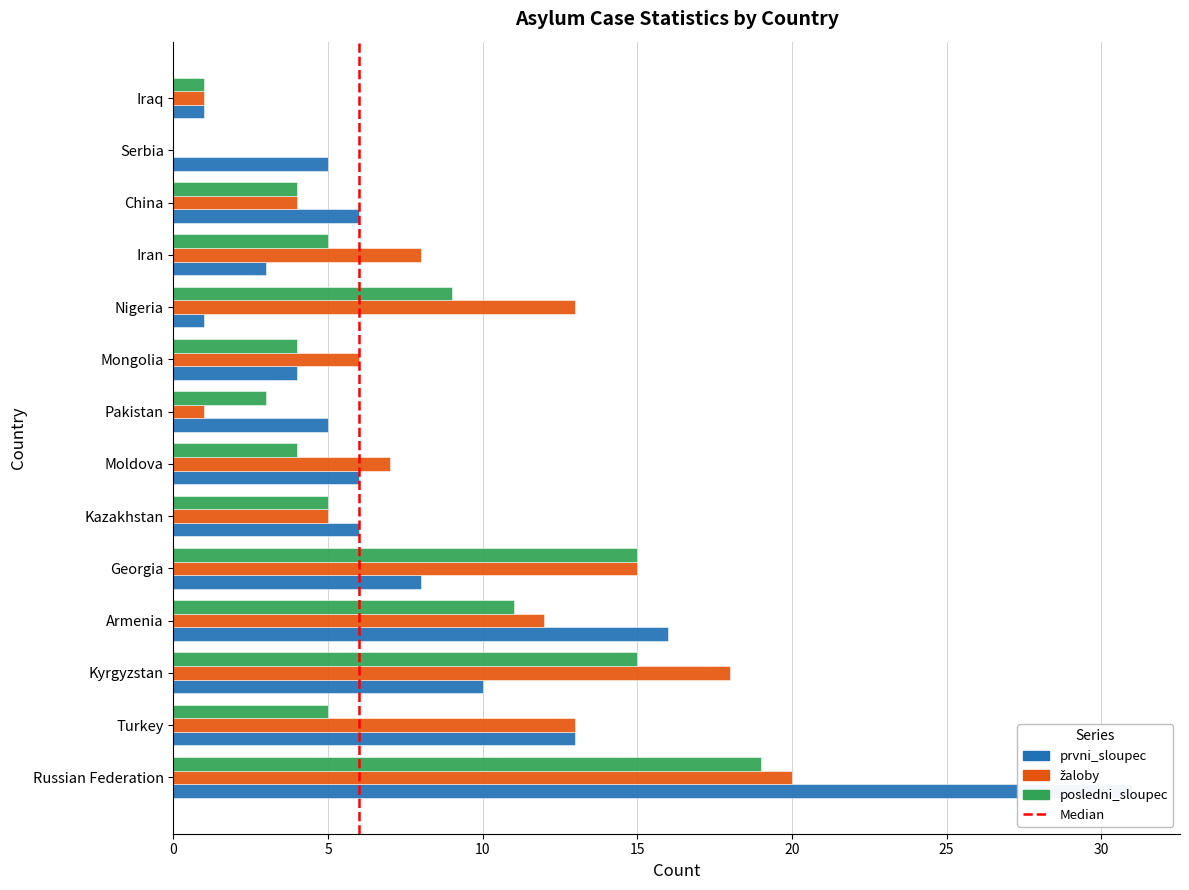

What is the label of the 1st bar from the left?

Russian Federation